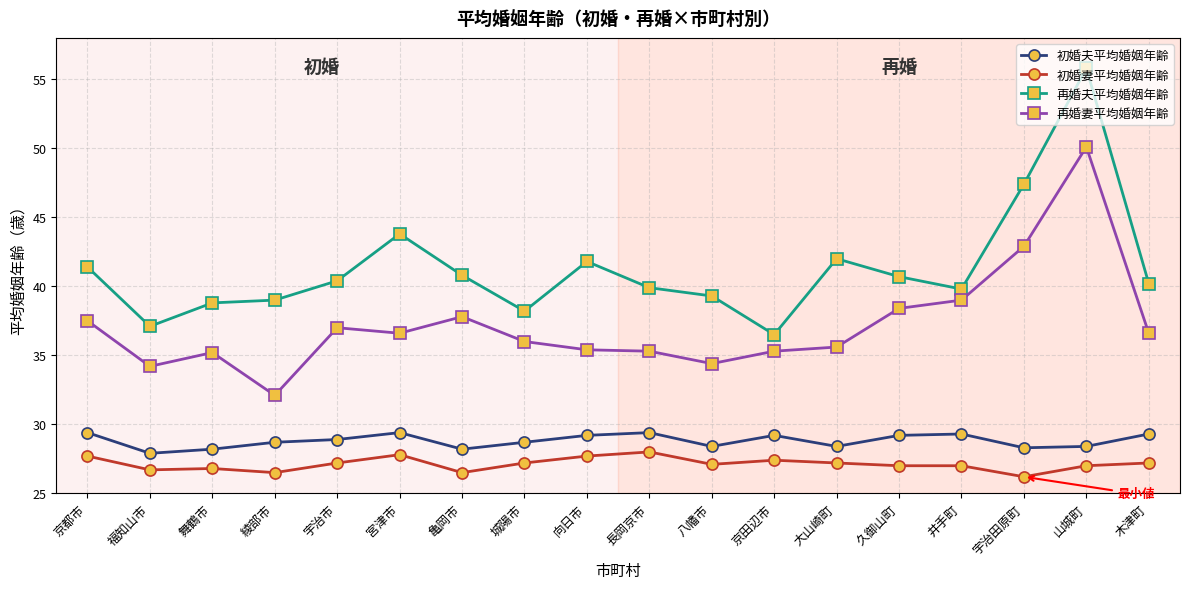

What position from the left is 向日市?

9